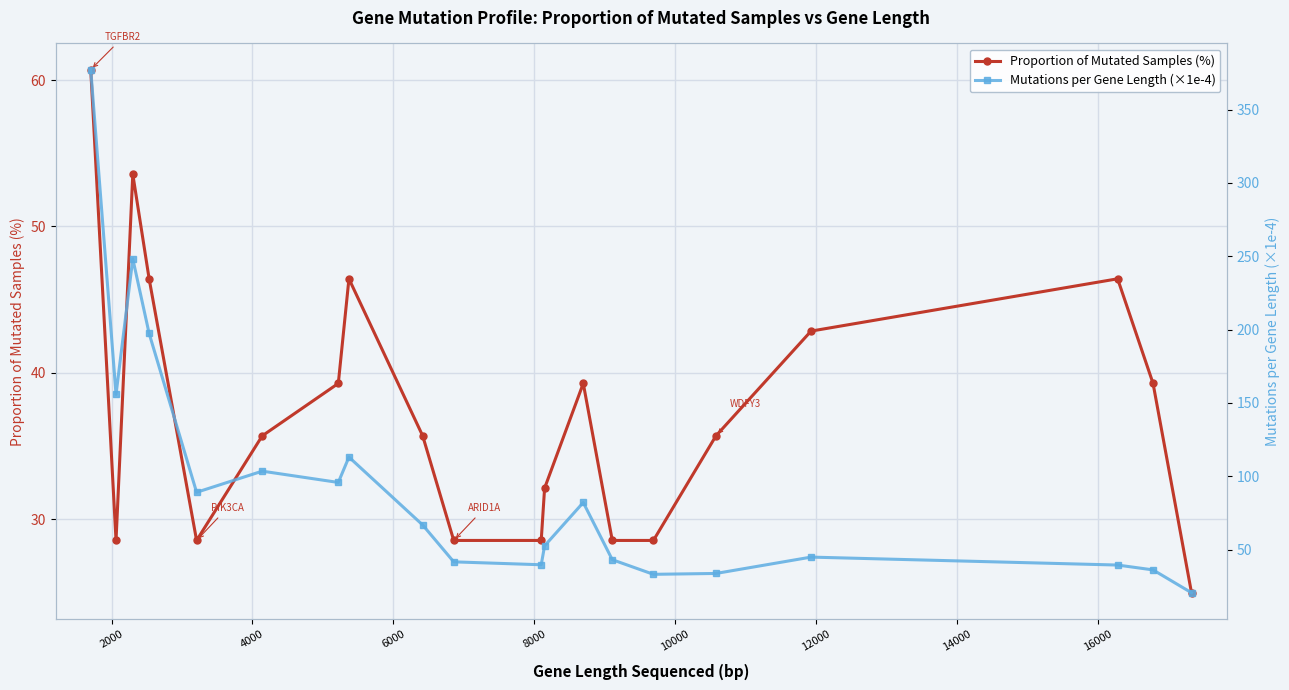

List the series in order of their overall mean, highest first.

Mutations per Gene Length (×1e-4), Proportion of Mutated Samples (%)